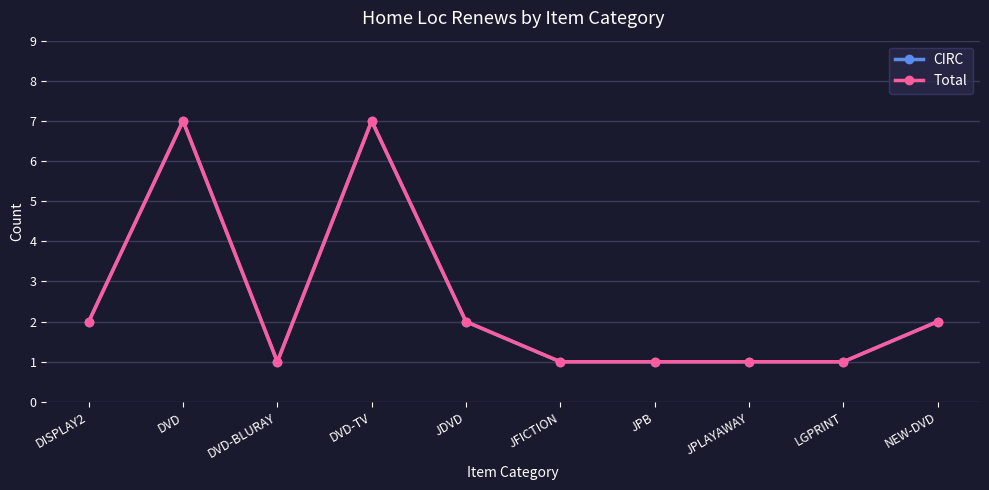

At DVD-BLURAY, list the series in order from largest to smallest.

CIRC, Total